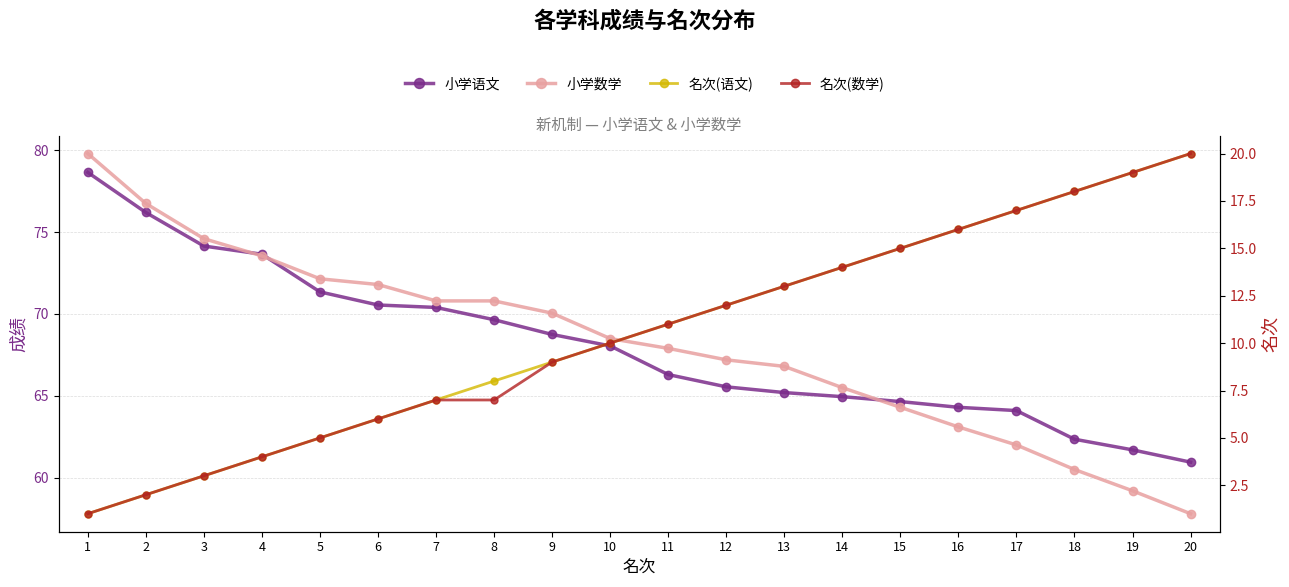

At which category is the sum across all series the highest?

1